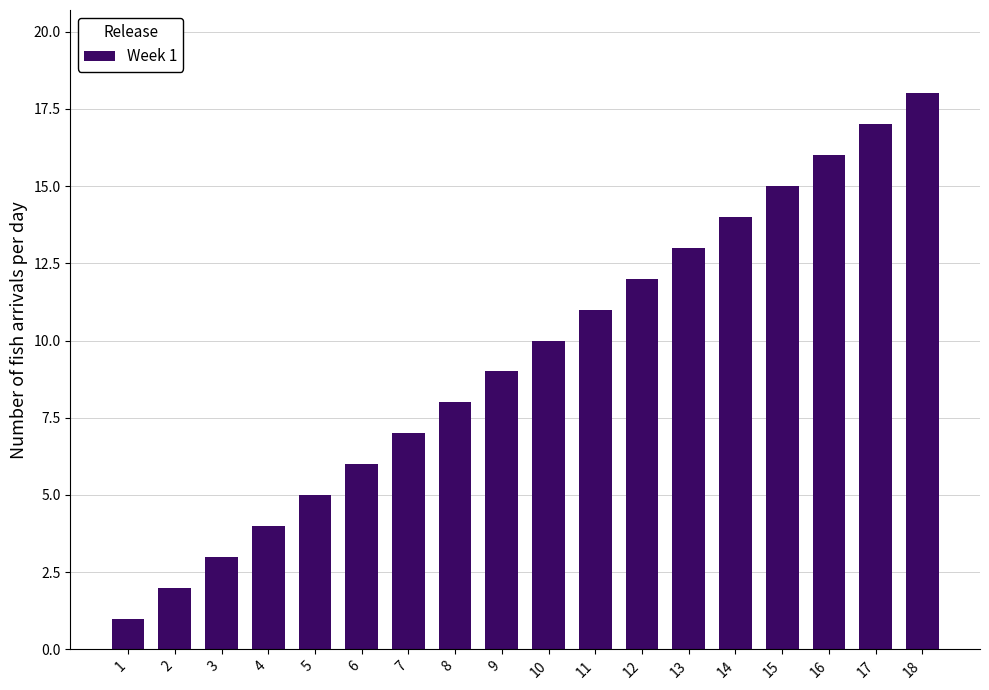

Which category has the highest value across all series?

18